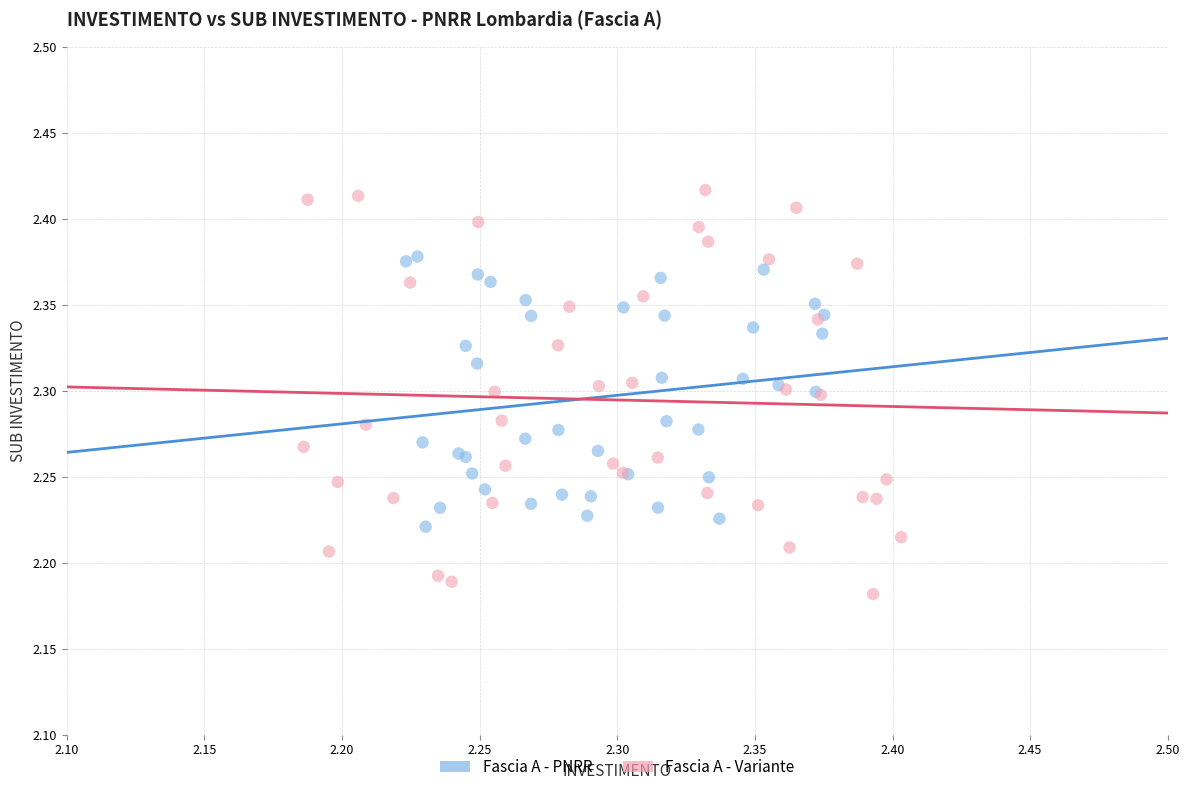

Which series contains the highest Y value?

Fascia A - Variante